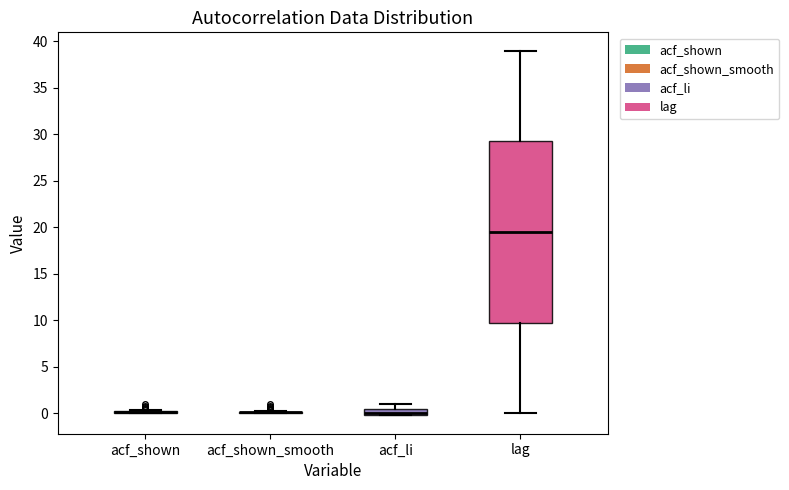

Comparing the boxes themselves (not the whiskers), which one is the tallest?

lag